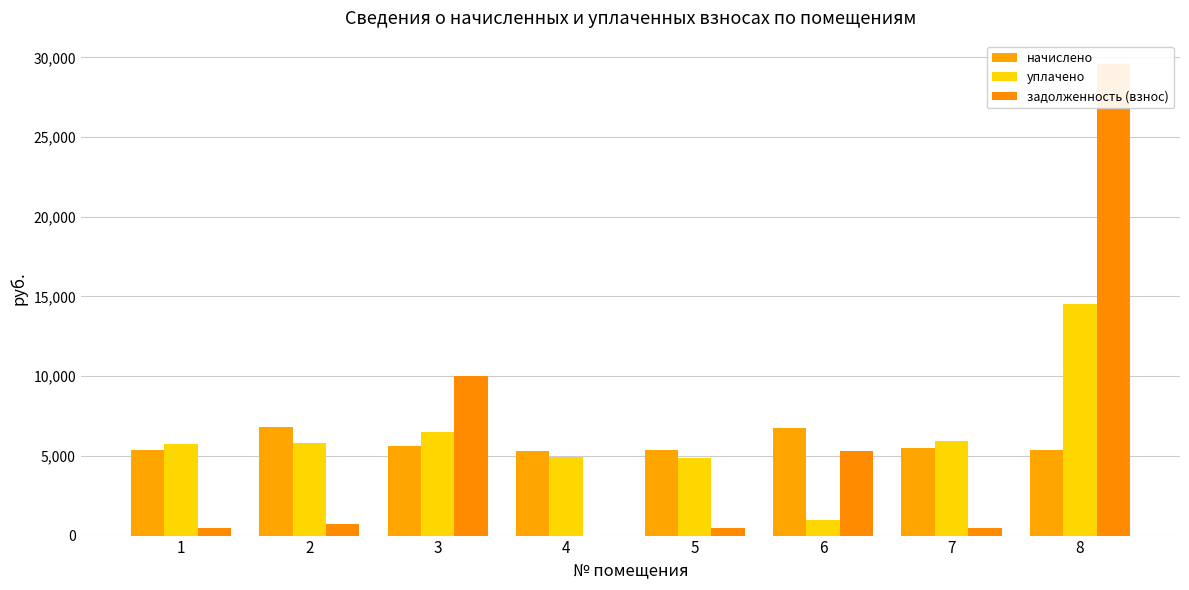

Are the bars horizontal?

No